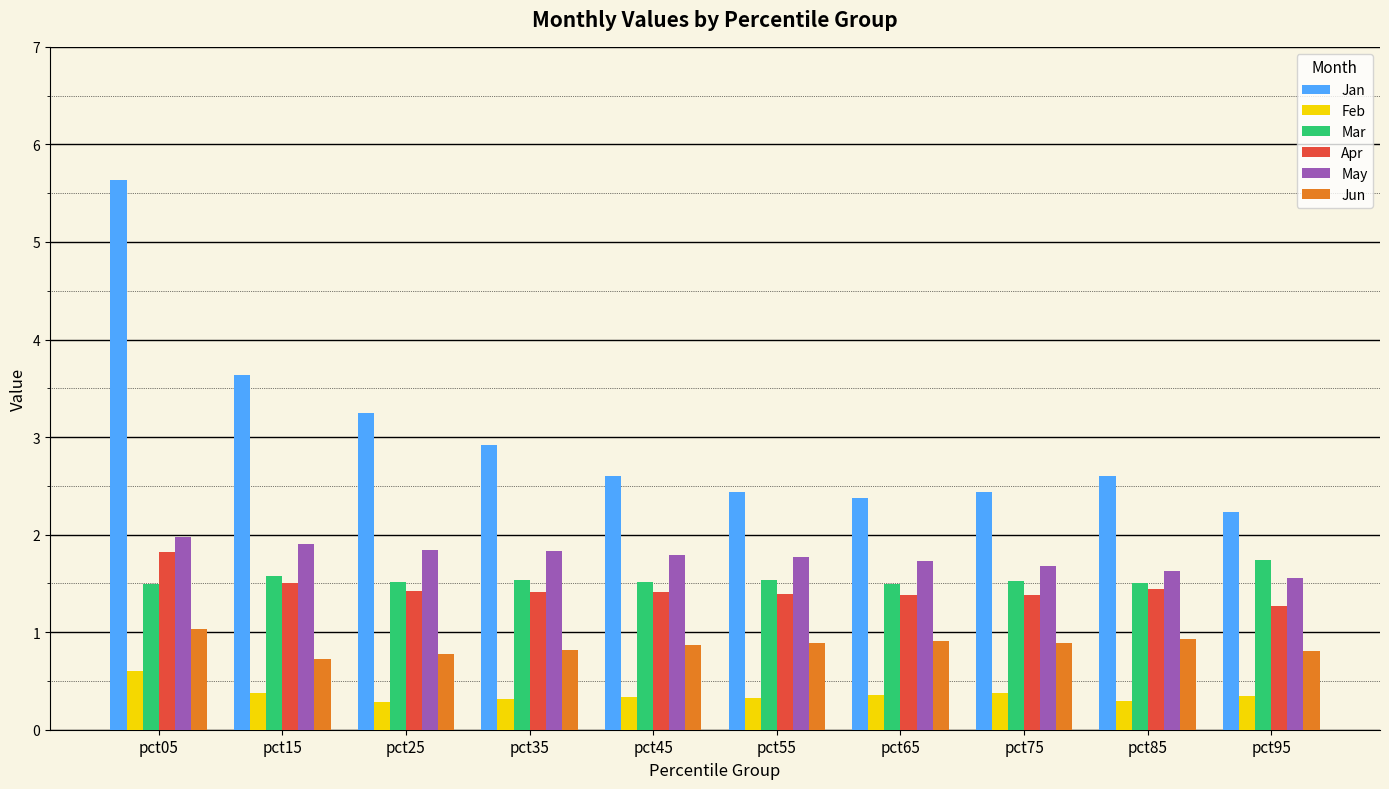

At which category does the chart reach its peak across all series?

pct05